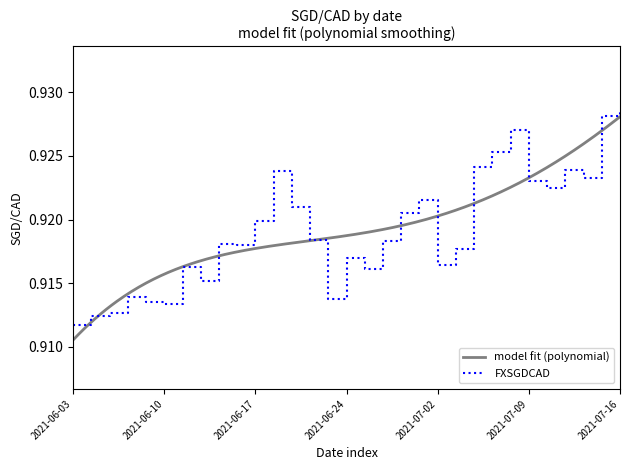

Is it true that the value at 2021-06-29 is 1.5?

False